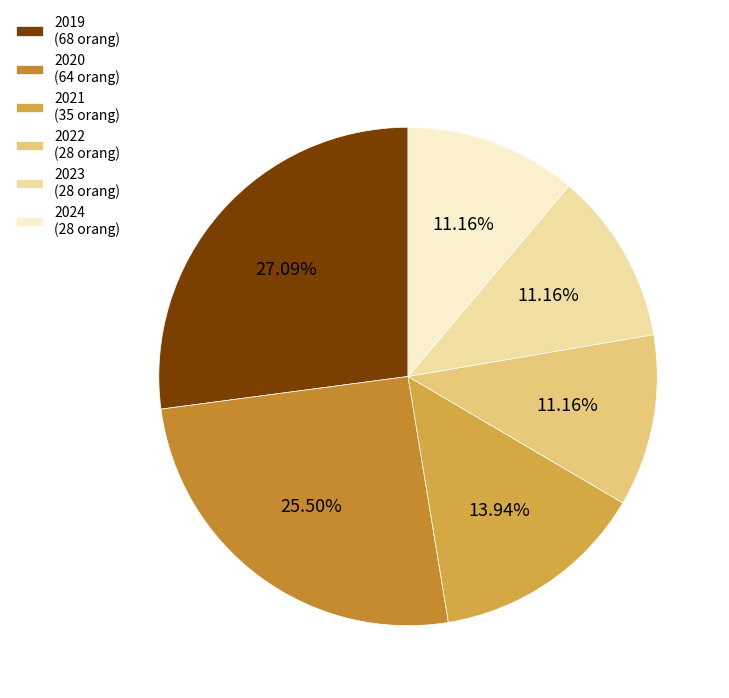

Combined, do 2023 and 2024 account for over 50%?

No